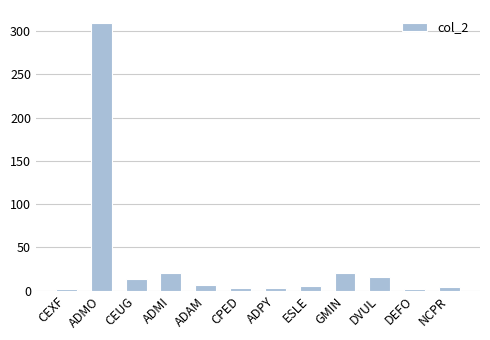

What is the greatest value displayed?

309